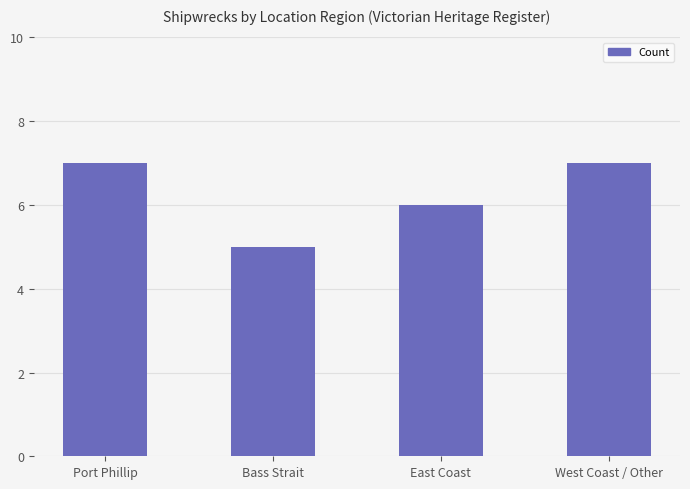

What is the label of the 4th bar from the right?

Port Phillip